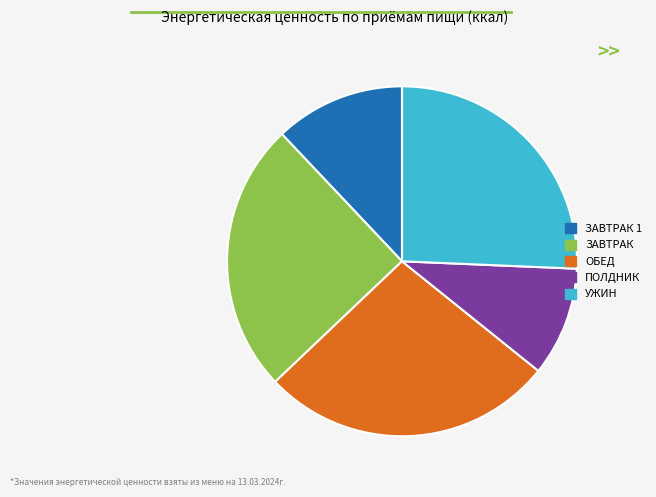

Is ПОЛДНИК the majority of the pie?

No